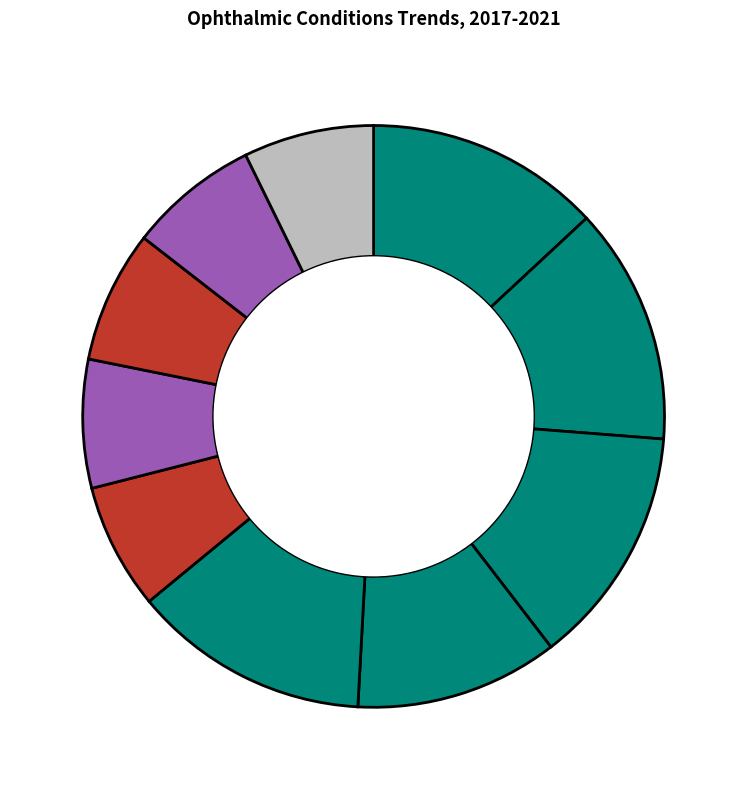

How many segments does this pie chart have?

10